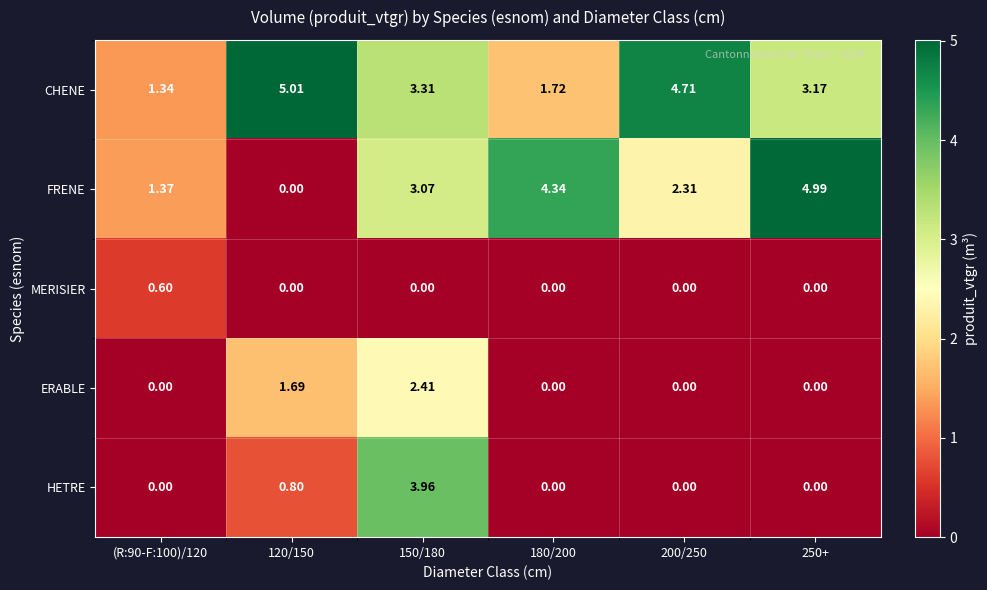

Which series has the largest range (max minus min)?

FRENE